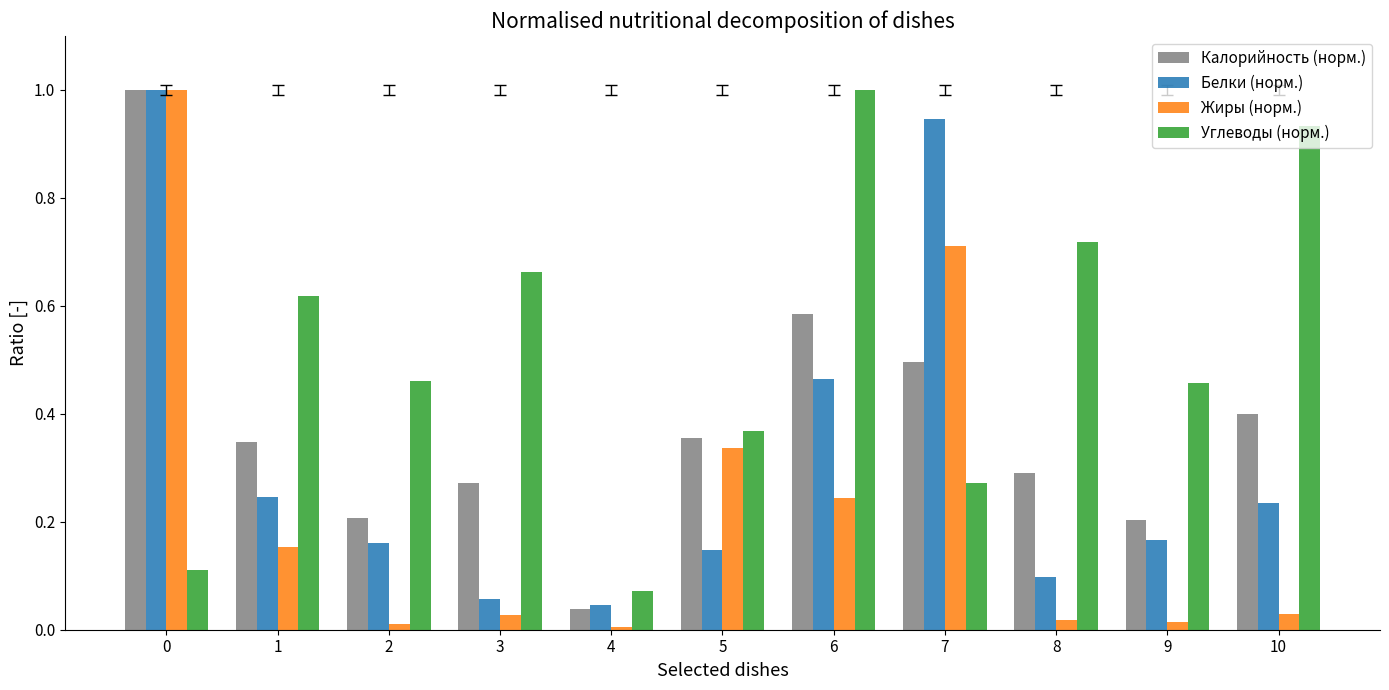

What is the difference between the maximum and second lowest values in the Калорийность (норм.) series?

0.8